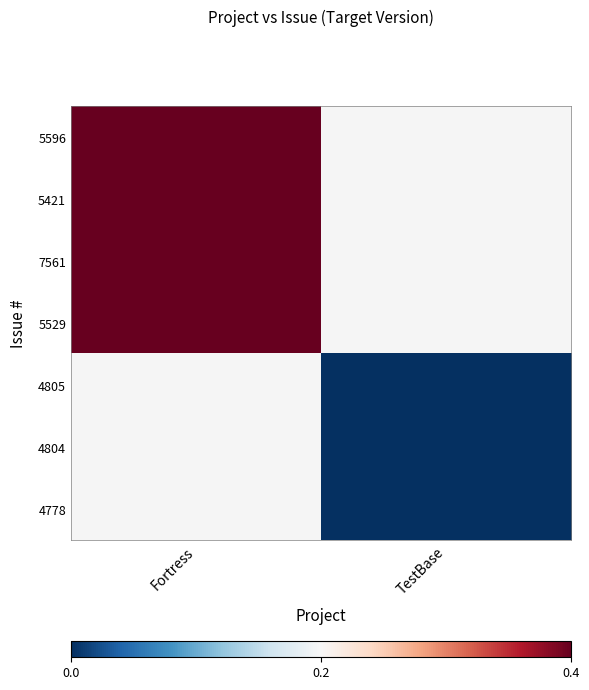

Rank the series by their maximum value, from highest to lowest.

5596, 5421, 7561, 5529, 4805, 4804, 4778